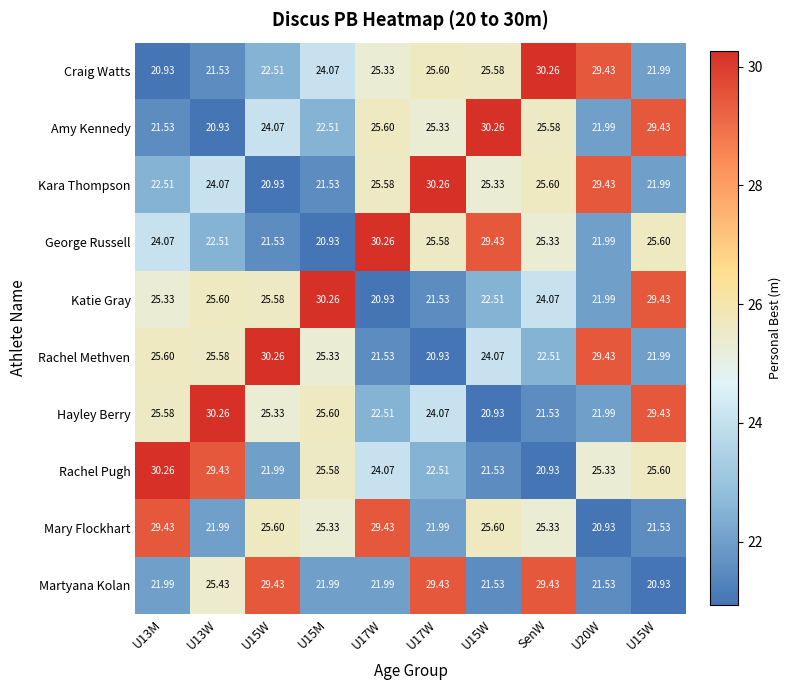

What is the total value across all series at U17W?

247.2